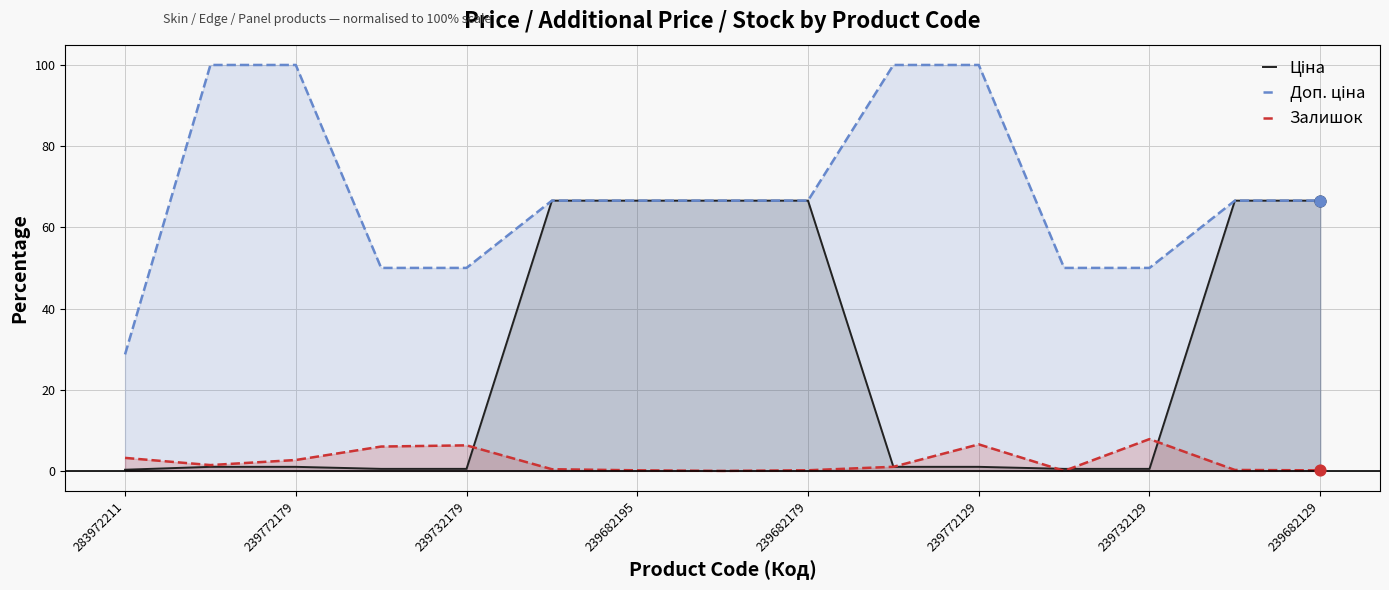

What are all the series names shown in the legend?

Ціна, Доп. ціна, Залишок